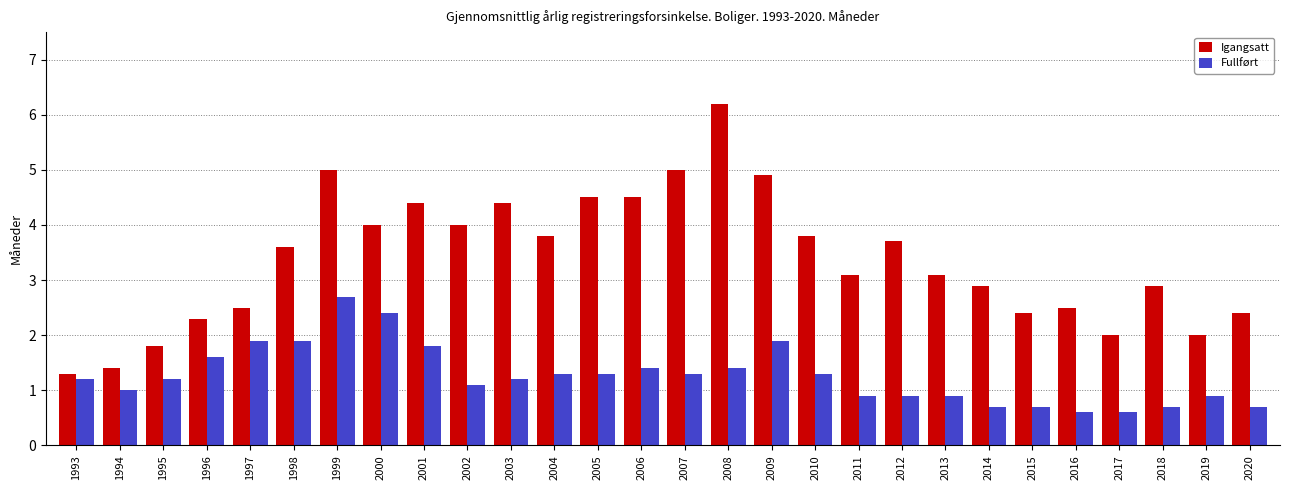

What are all the series names shown in the legend?

Igangsatt, Fullført